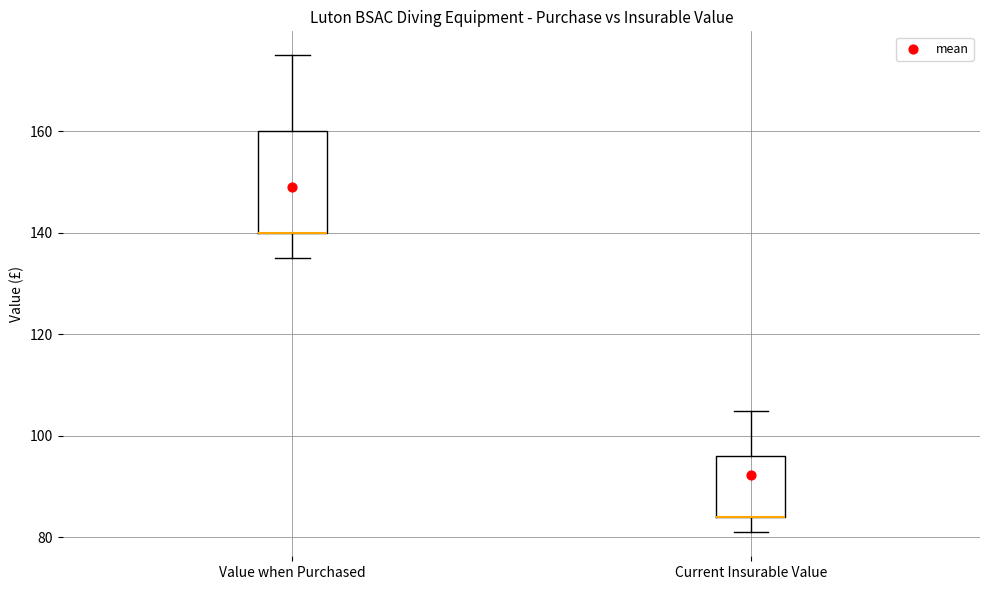

Reading left to right, read every box against the y-axis: the position of its median line, the range the box covers, and the ends of its whiskers. The values are not printed on the chart, so give them approximately, as read against the axis.

Value when Purchased: median 140 (drawn on the box's lower edge), box 140 to 160, whiskers 136 to 176
Current Insurable Value: median 84 (drawn on the box's lower edge), box 84 to 96, whiskers 82 to 106